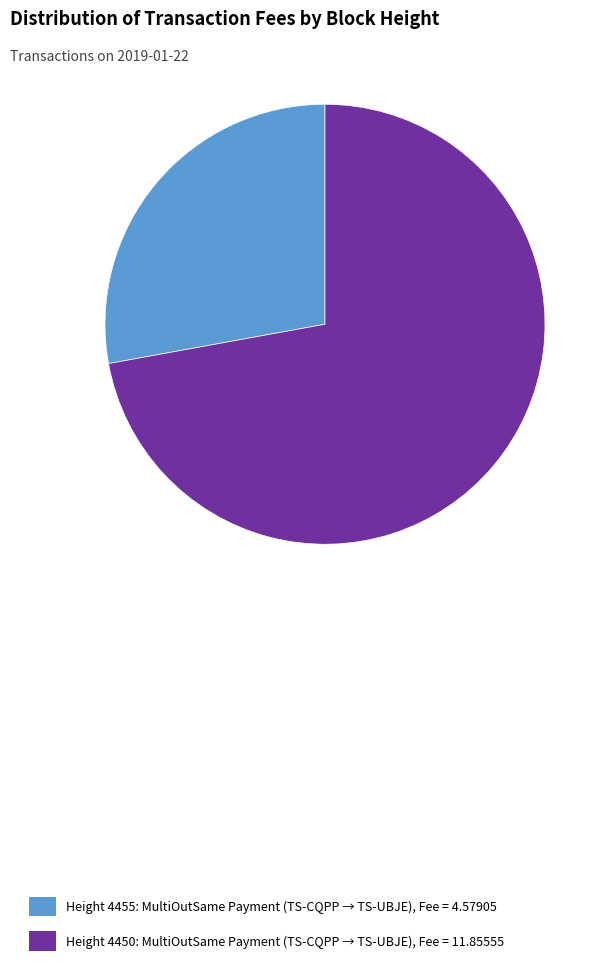

What is the largest slice in the pie chart?

Height 4450: MultiOutSame Payment (TS-CQPP → TS-UBJE), Fee = 11.85555